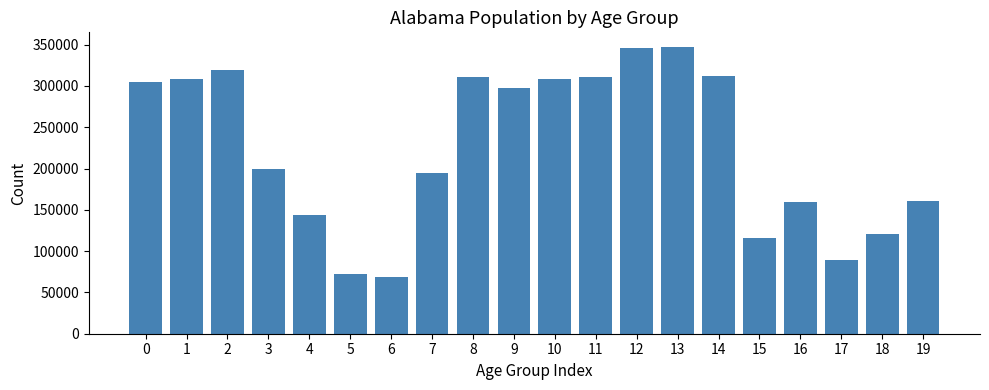

What is the minimum value shown in the chart?

68473